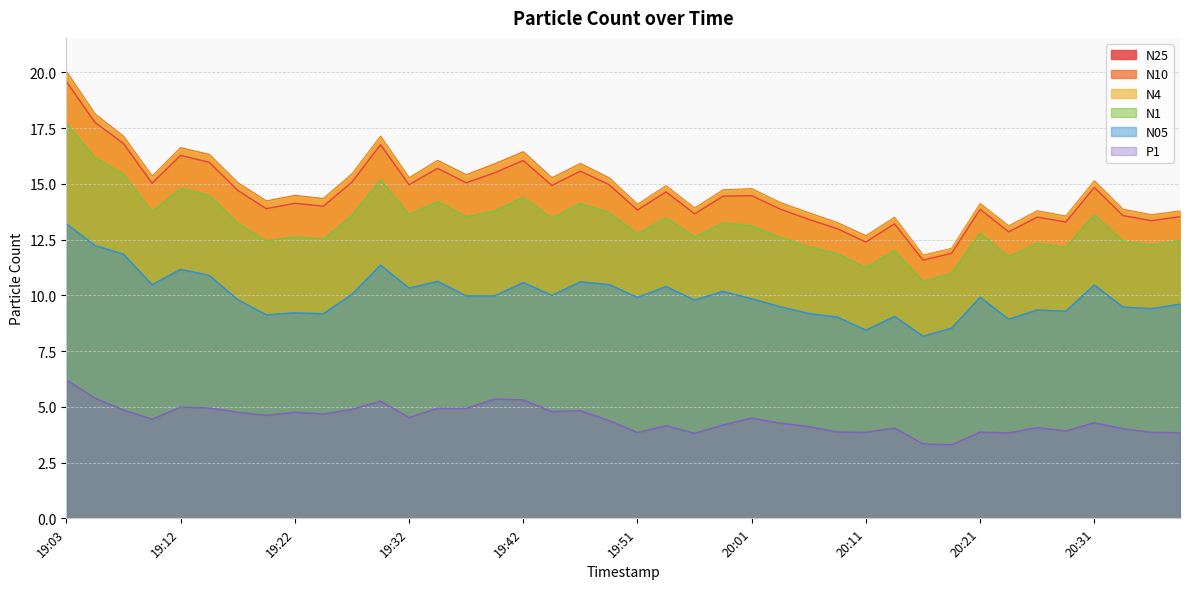

How many lines are shown in the chart?

6